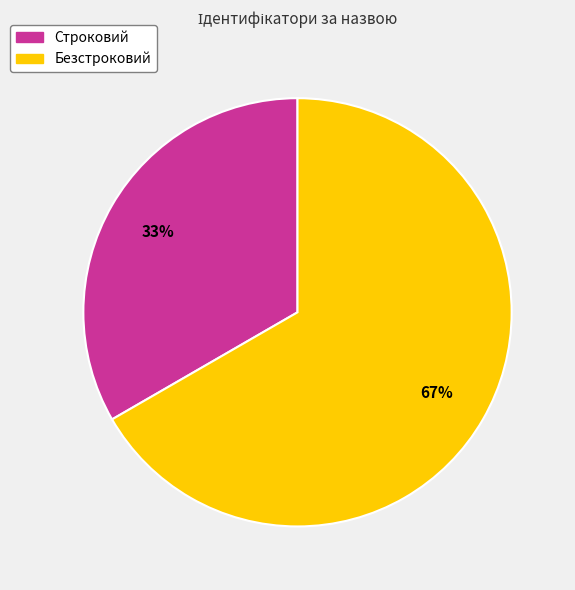

Between Безстроковий and Строковий, which is larger?

Безстроковий